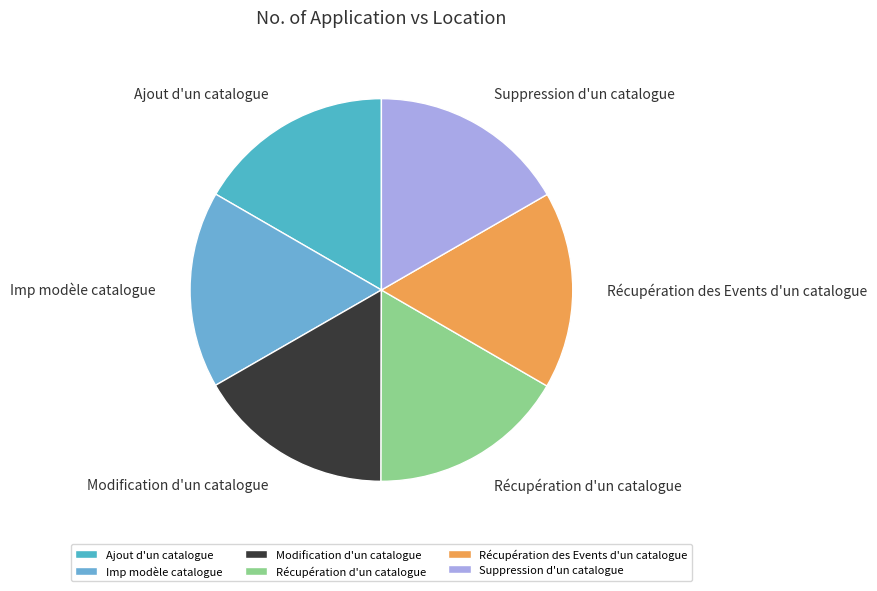

The Modification d'un catalogue slice represents 17% of the pie. True or false?

True